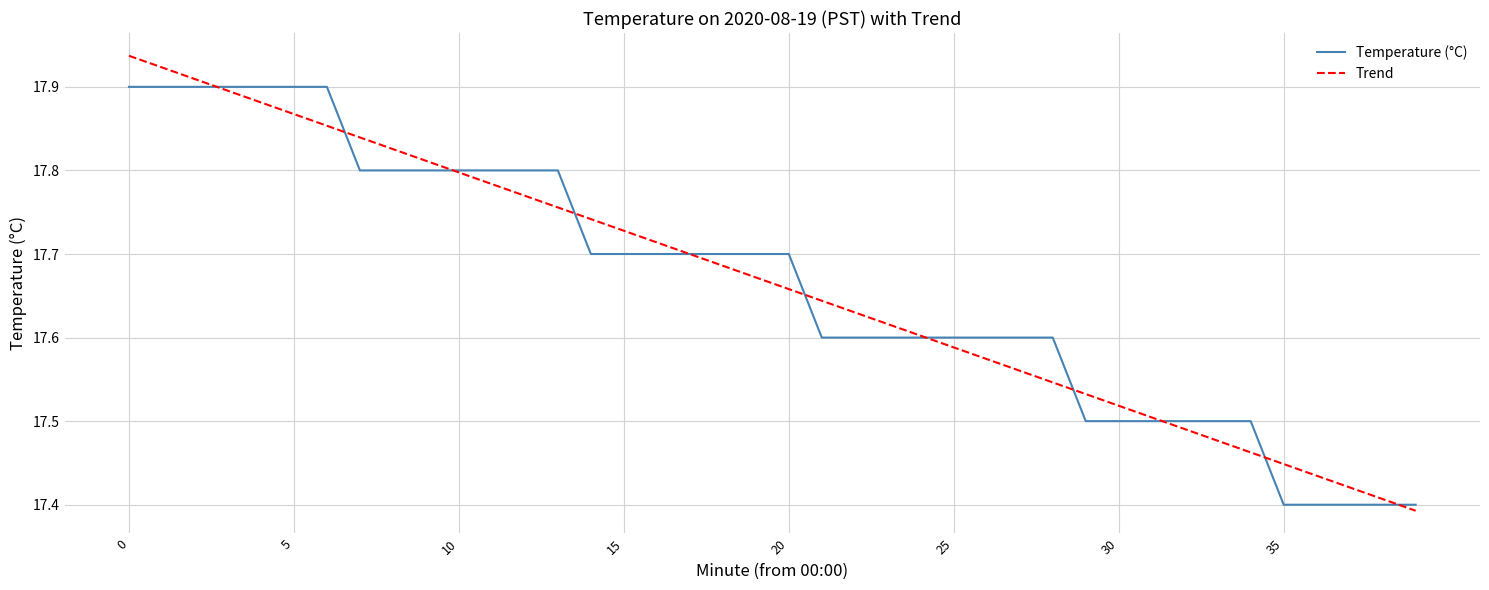

Rank the series by their maximum value, from highest to lowest.

Trend, Temperature (°C)